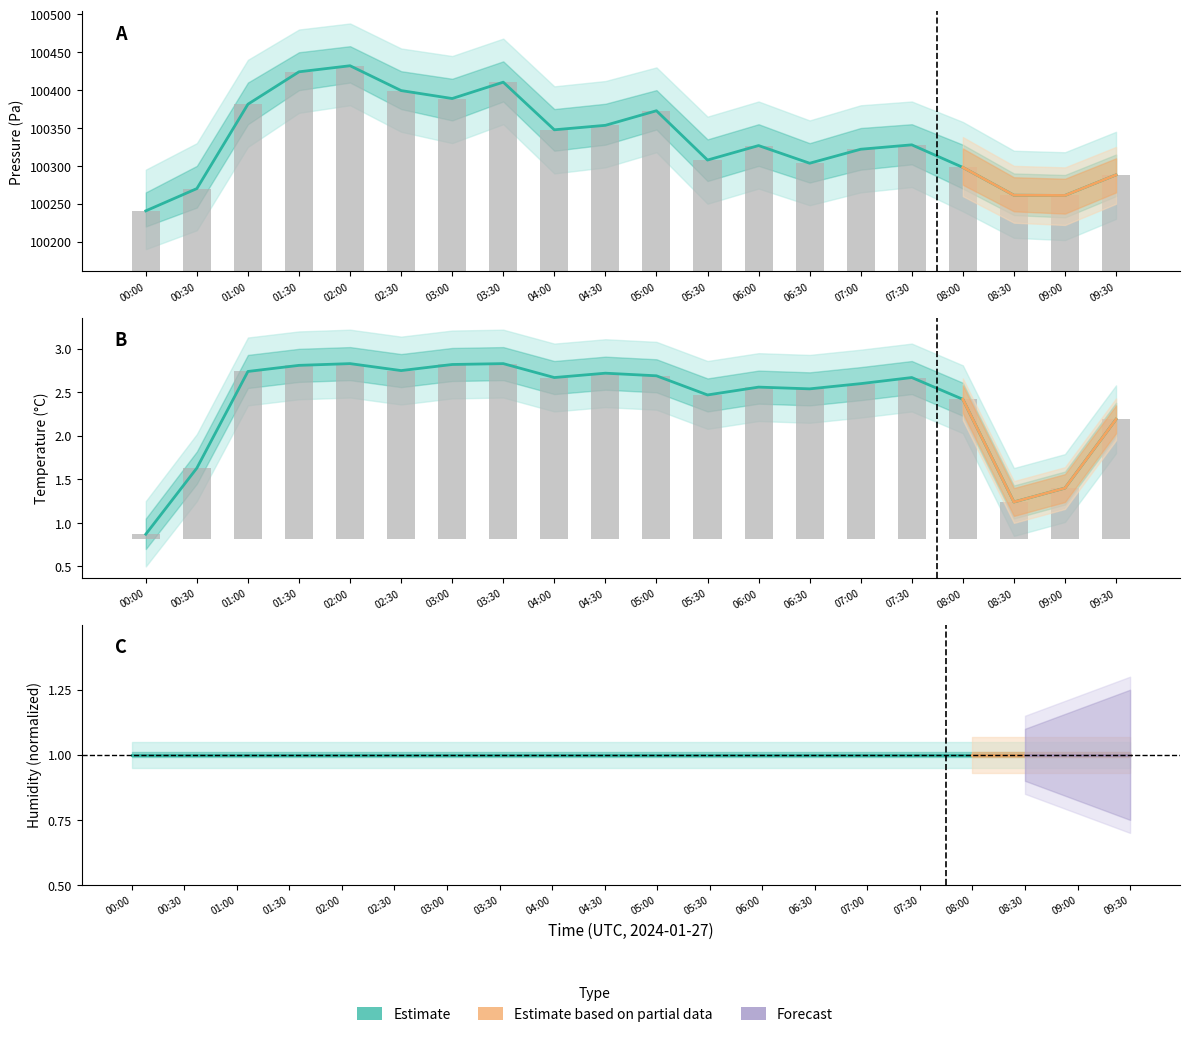

At which category does the chart reach its minimum across all series?

00:00